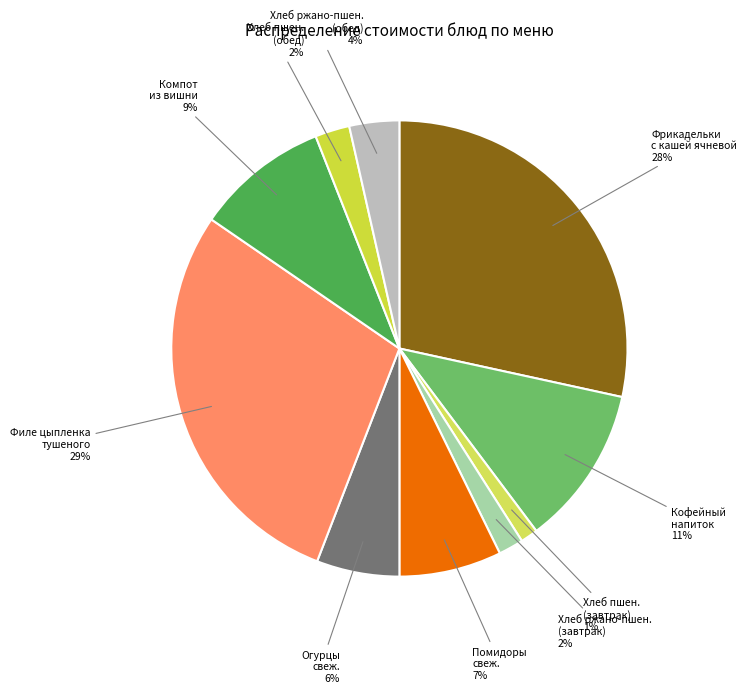

Is there a majority slice in this chart?

No